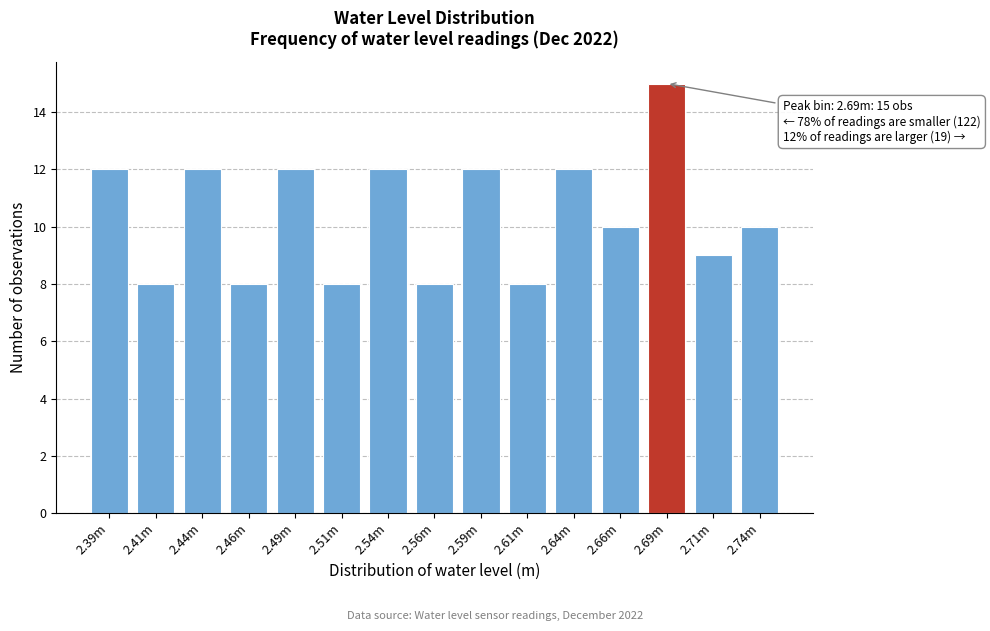

Reading left to right, transcribe all the data shown in this chart.

12	8	12	8	12	8	12	8	12	8	12	10	15	9	10